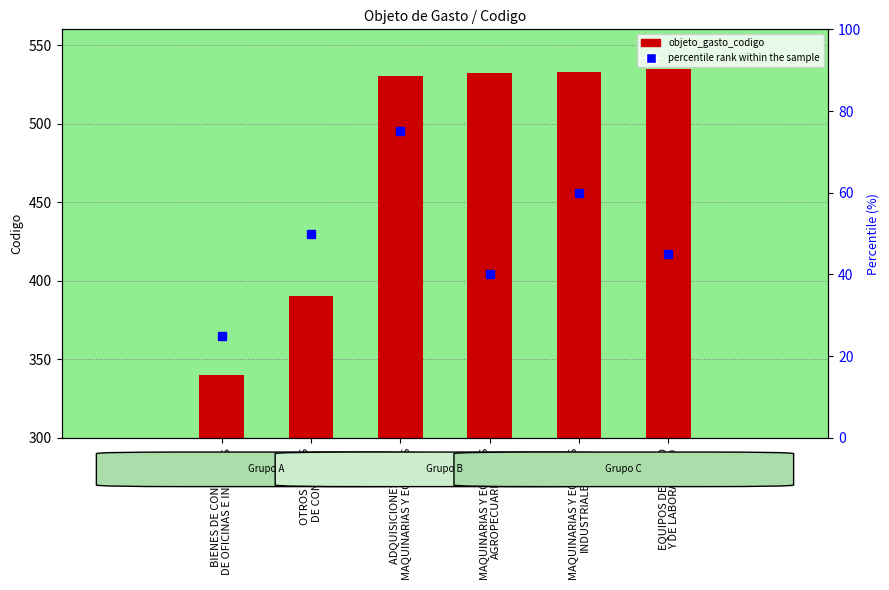

Which series has the widest spread of values?

objeto_gasto_codigo